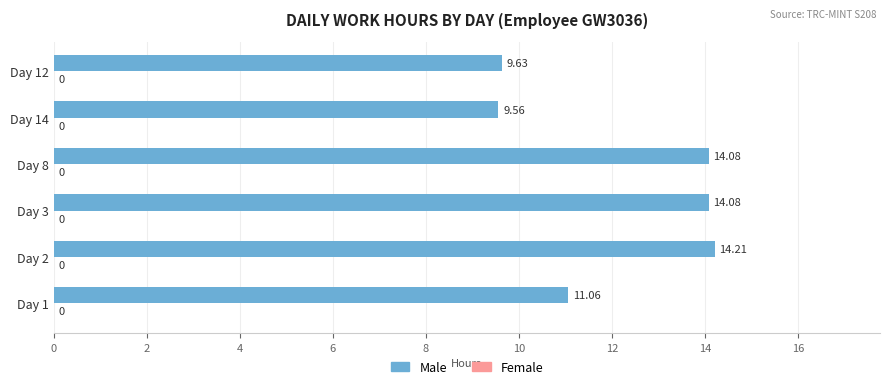

What is the ratio of the value at Day 12 to the value at Day 8?

0.7